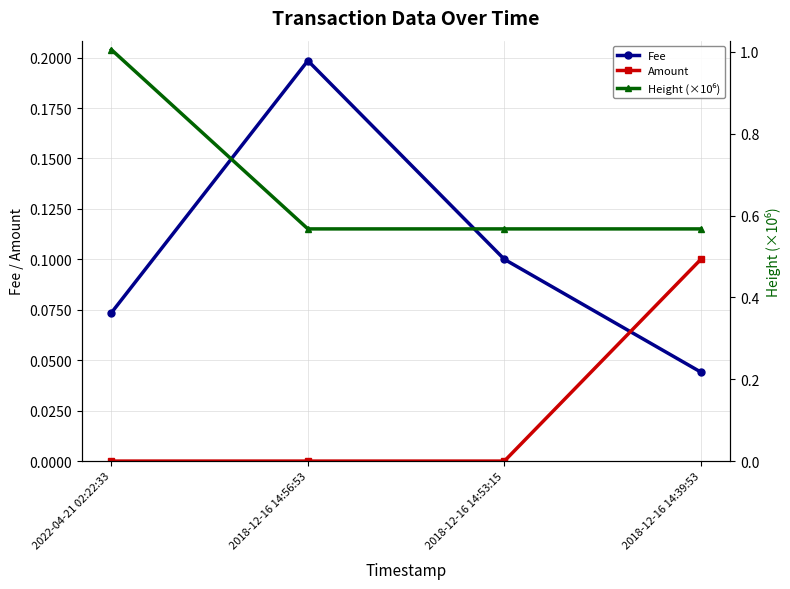

Reading right to left, what are all the values shown in this chart?

Fee: 0.0	0.1	0.2	0.1
Amount: 0.1	0.0	0.0	0.0
Height (×10⁶): 0.6	0.6	0.6	1.0